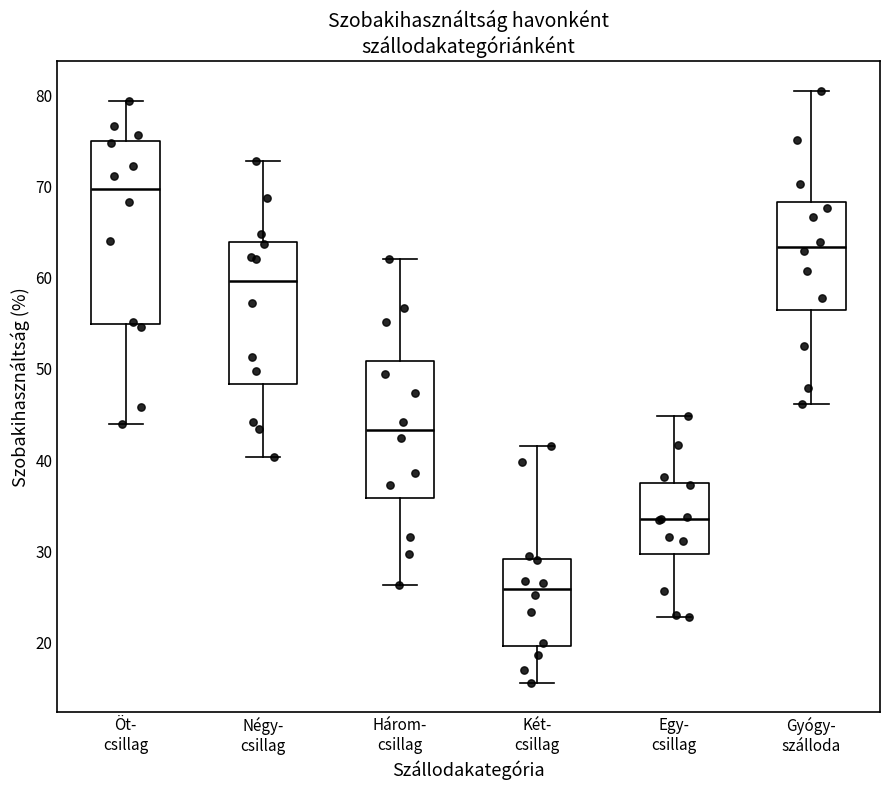

Which box's median line is the highest?

Öt- csillag